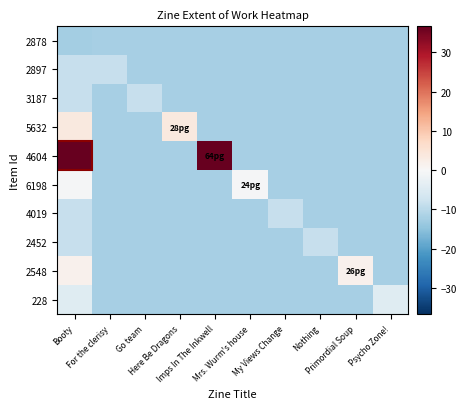

Rank the series at Nothing from lowest to highest value.

2878, 2897, 3187, 5632, 4604, 6198, 4019, 2548, 228, 2452